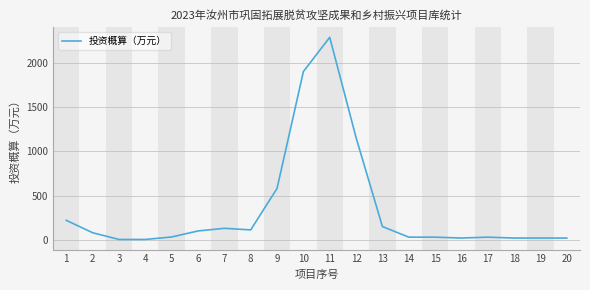

How many lines are shown in the chart?

1